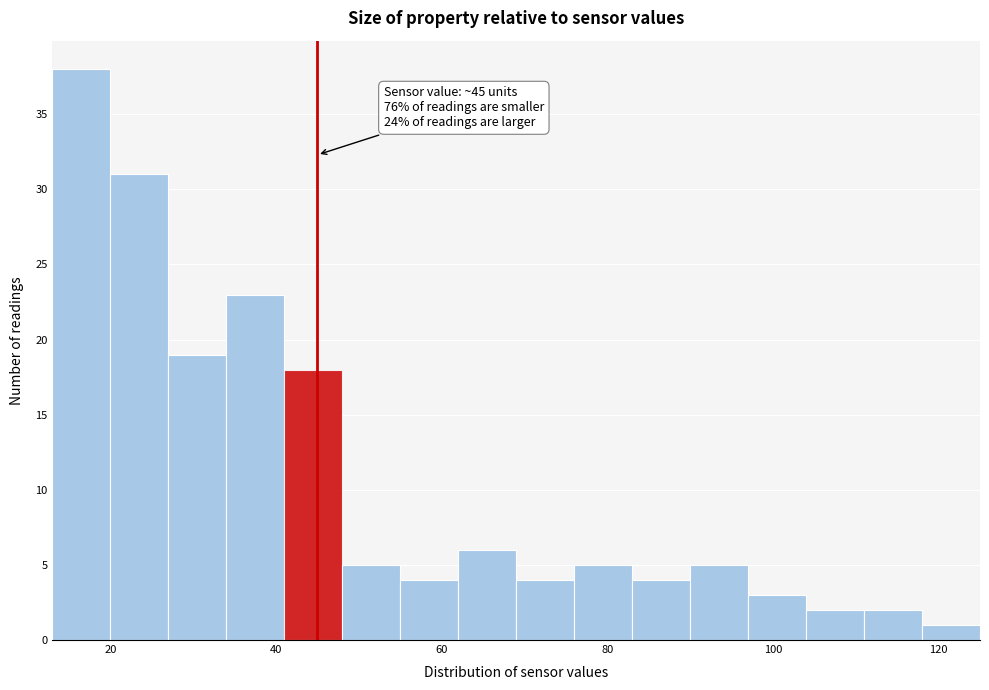

Around what value on the x-axis is the tallest bar? Give the approximate position of its centre, as read against the axis.

16